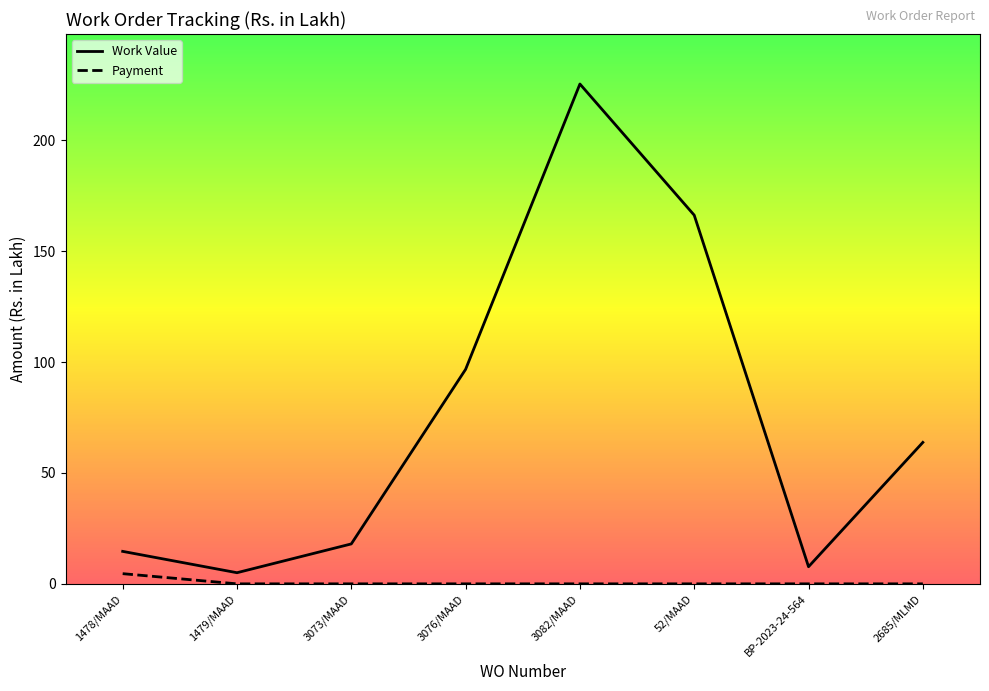

Count the number of data series in this chart.

2